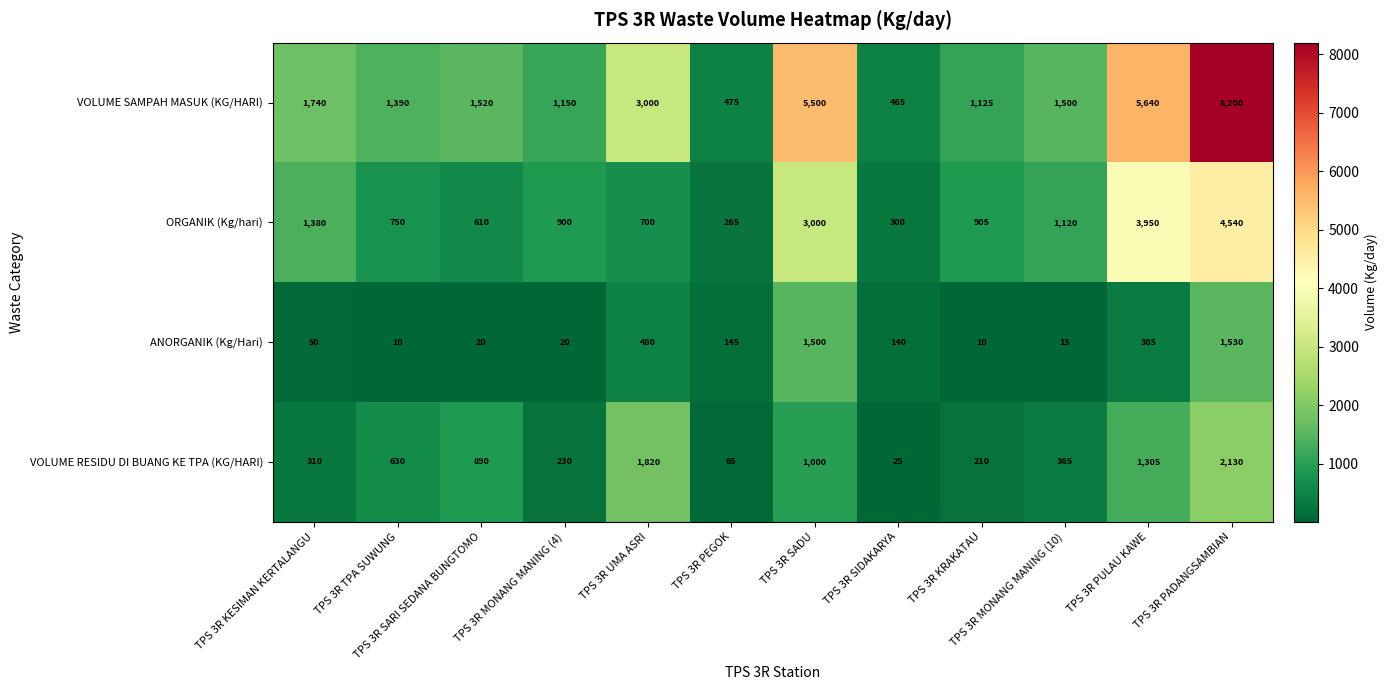

Is it true that ANORGANIK (Kg/Hari) equals 1530 at TPS 3R PADANGSAMBIAN?

True